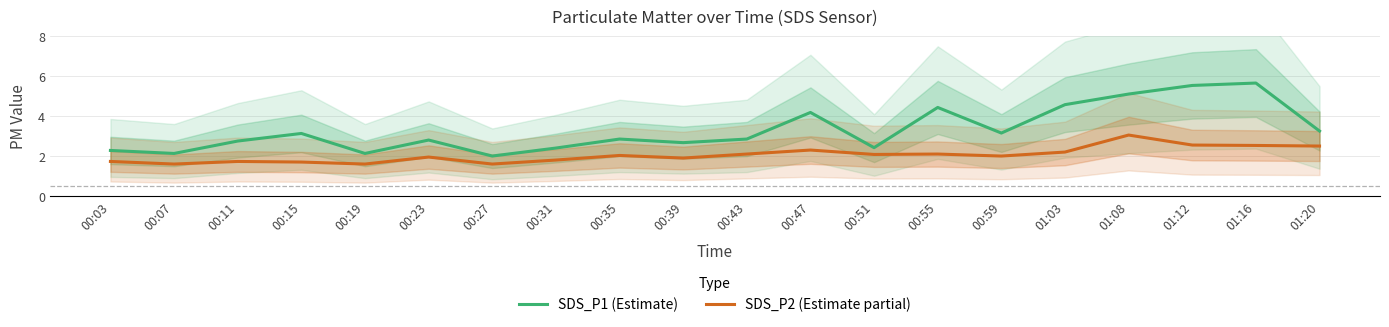

At which category does SDS_P2 (Estimate partial) reach its first local valley?

00:07